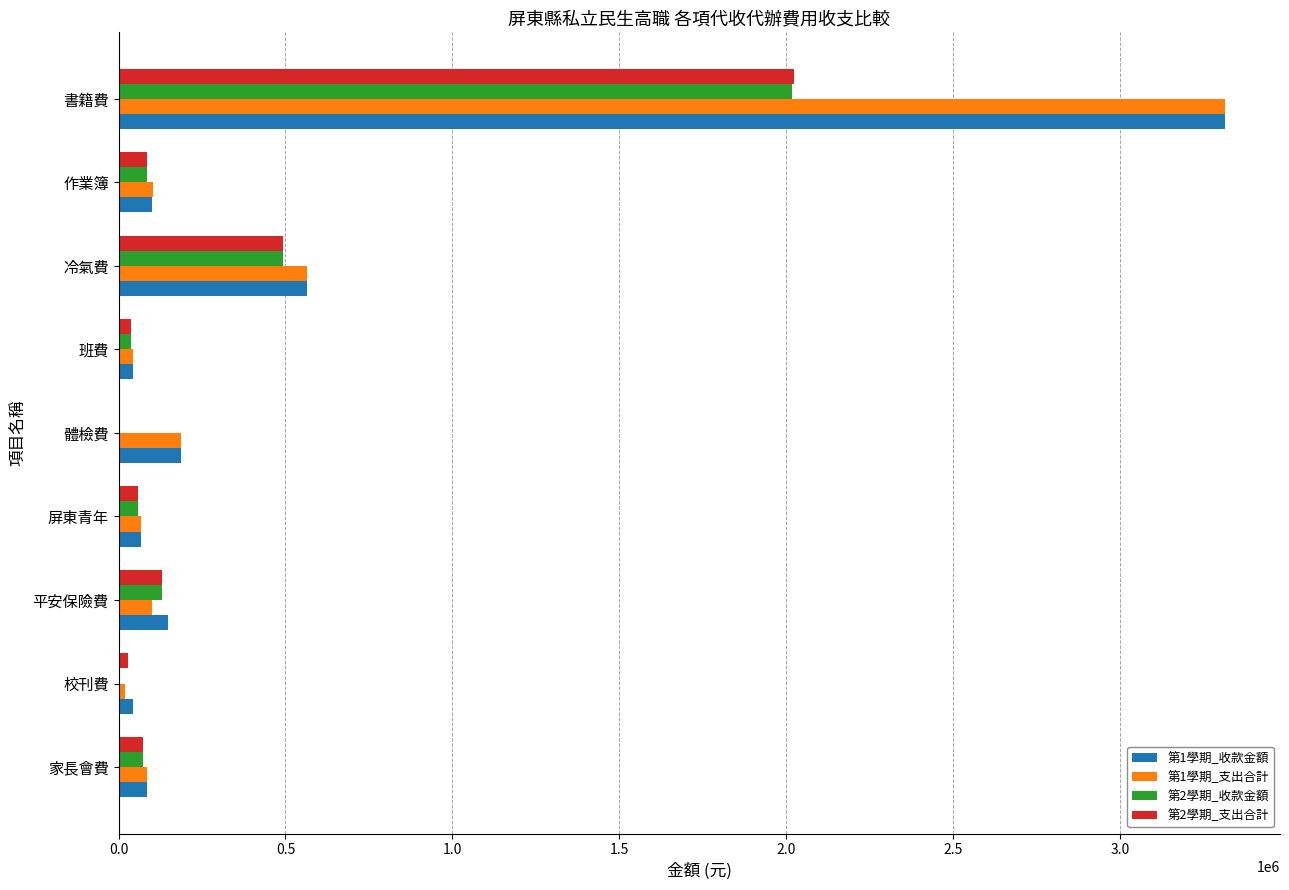

The 第2學期_支出合計 series shows 129762 at 平安保險費. True or false?

True